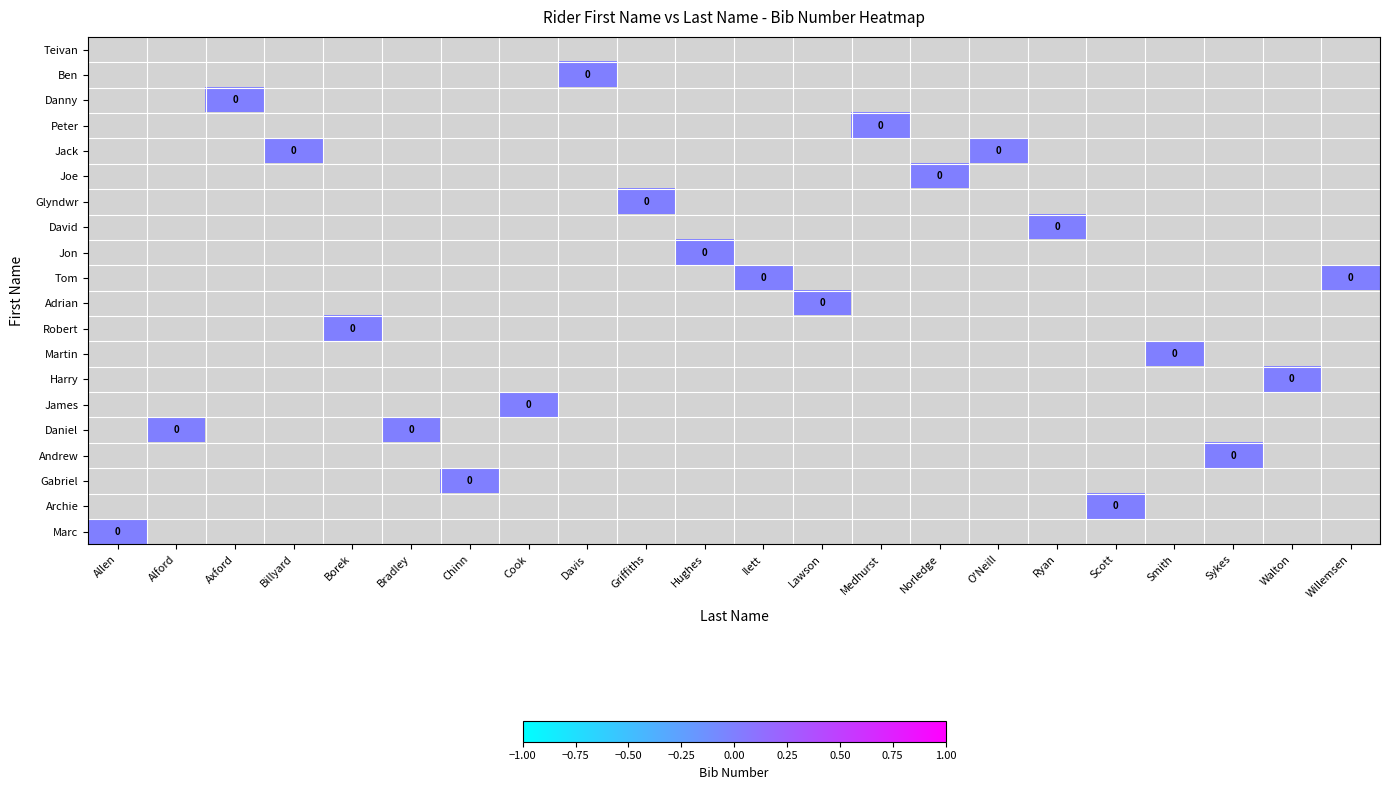

Rank the categories by Jon value from lowest to highest.

Allen, Alford, Axford, Billyard, Borek, Bradley, Chinn, Cook, Davis, Griffiths, Ilett, Lawson, Medhurst, Norledge, O'Neill, Ryan, Scott, Smith, Sykes, Walton, Willemsen, Hughes